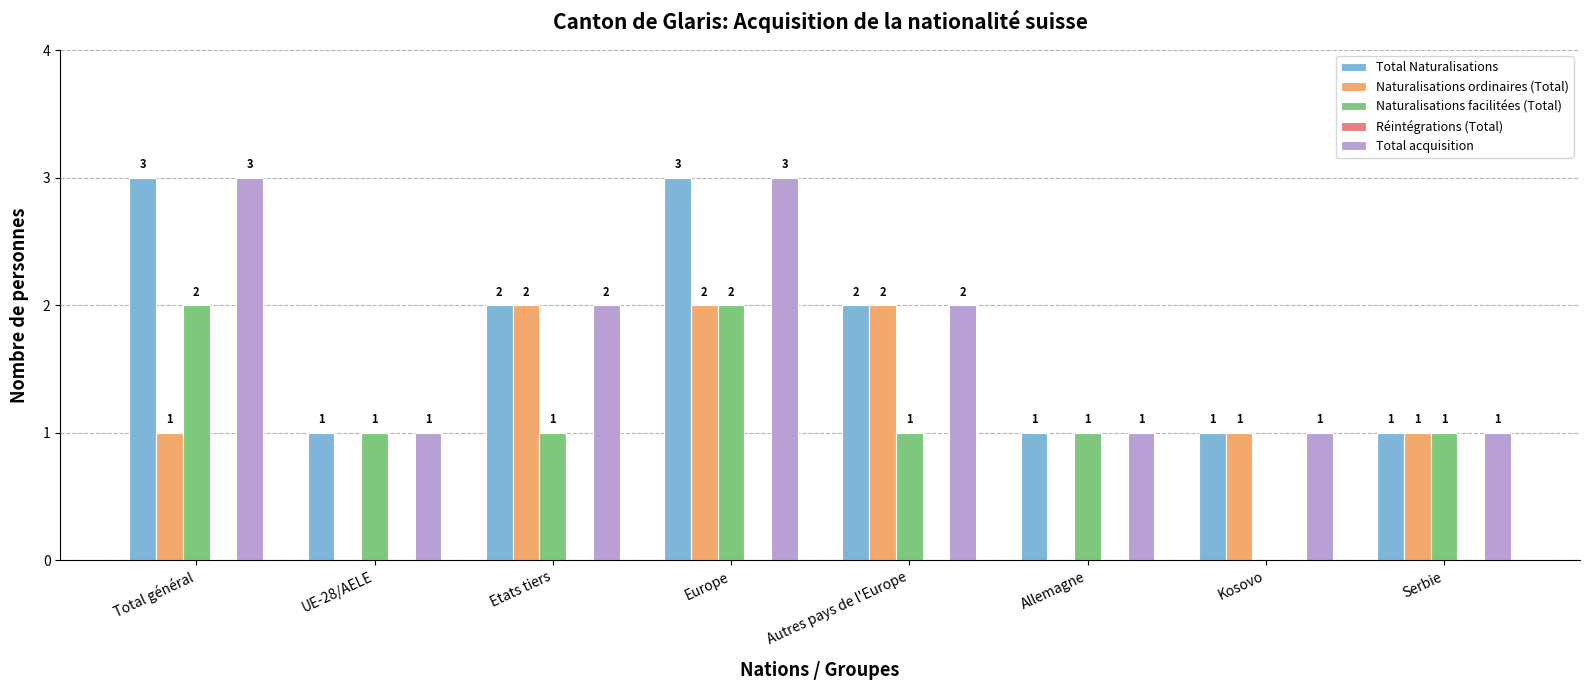

What is the greatest value displayed?

3